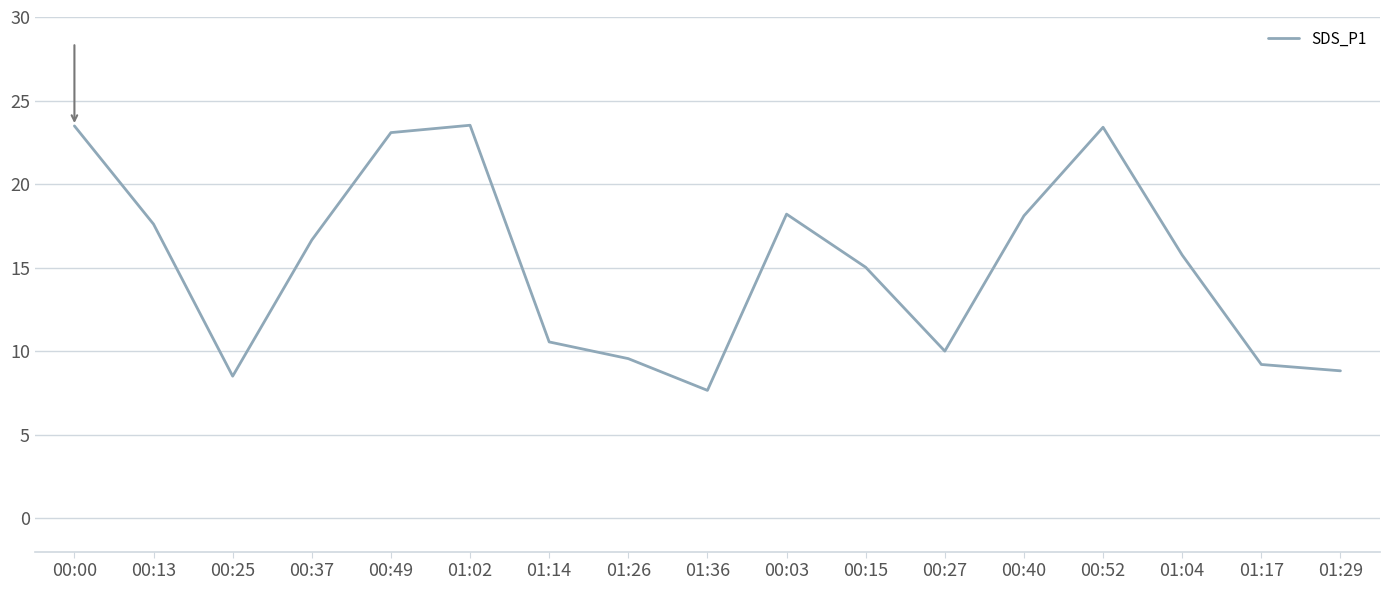

What is the ratio of the value at 01:02 to the value at 00:52?

1.0